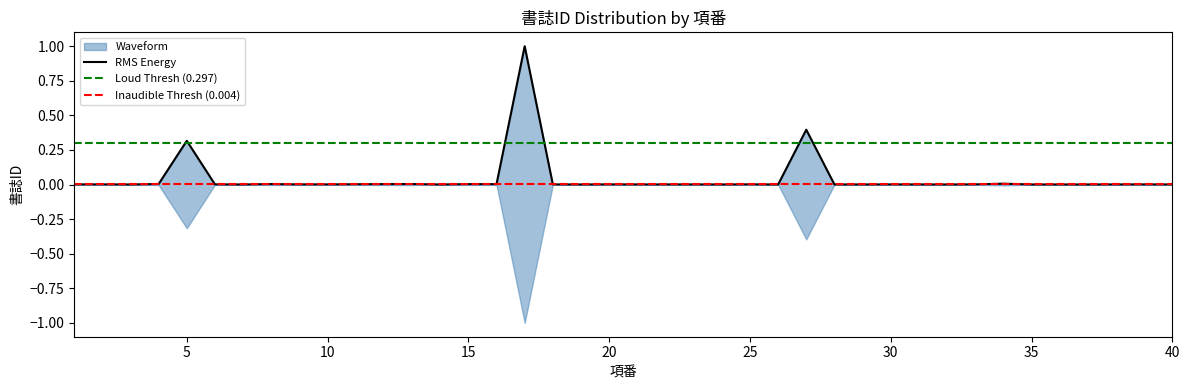

Between 20 and 38, which is larger?

20